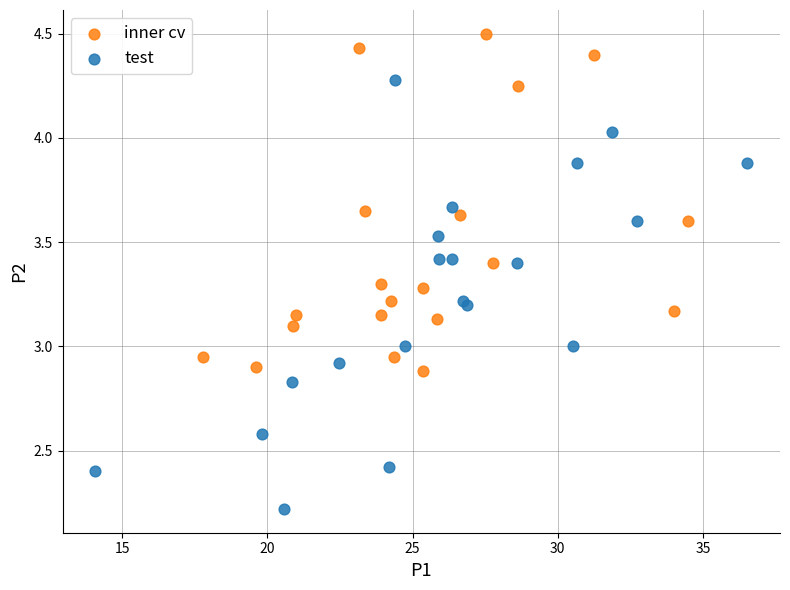

Which series has the largest Y range (max minus min)?

test